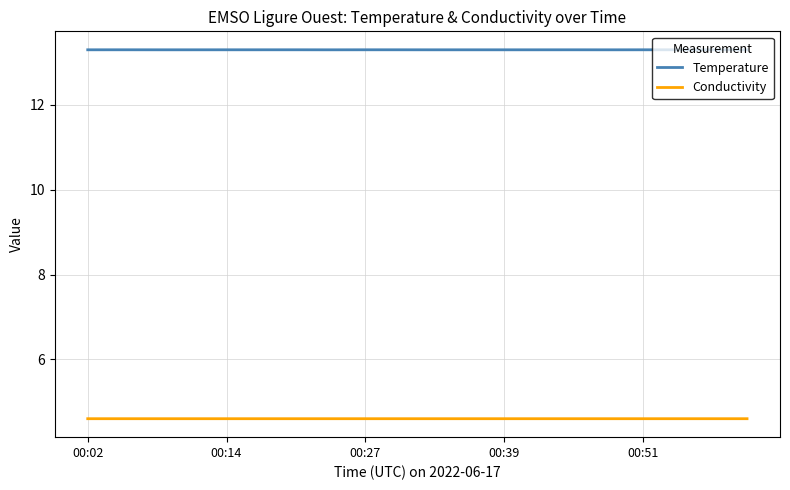

Does the chart have visible grid lines?

Yes